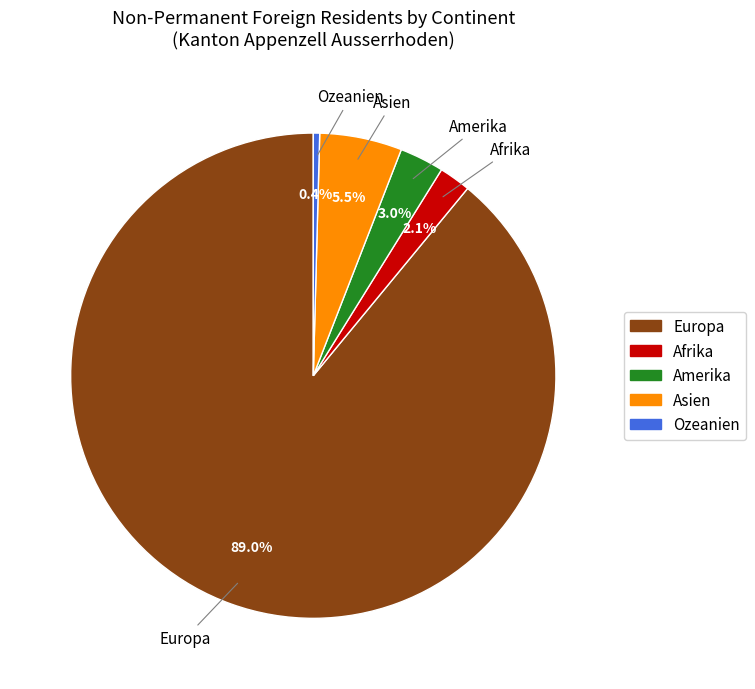

Do Europa and Ozeanien together represent more than half of the pie?

Yes